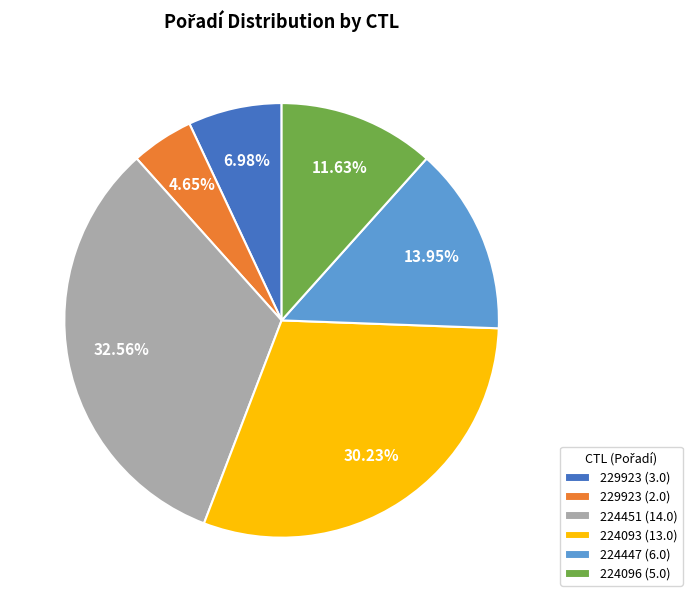

To the nearest percent, what is the difference between the largest and smallest slice percentages?

28%